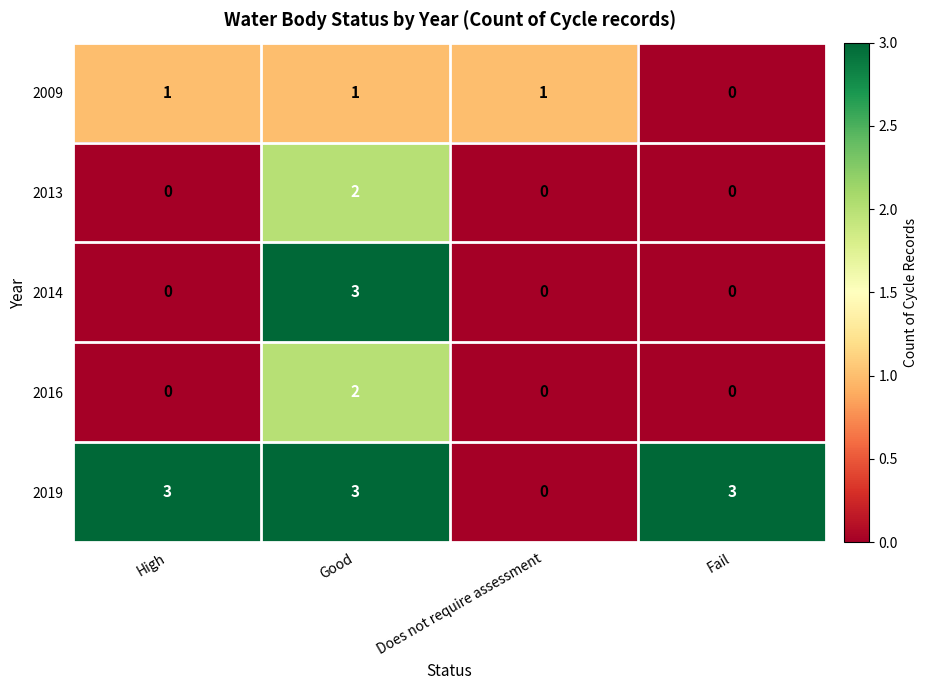

At which label is 2019 closest to 1?

Does not require assessment